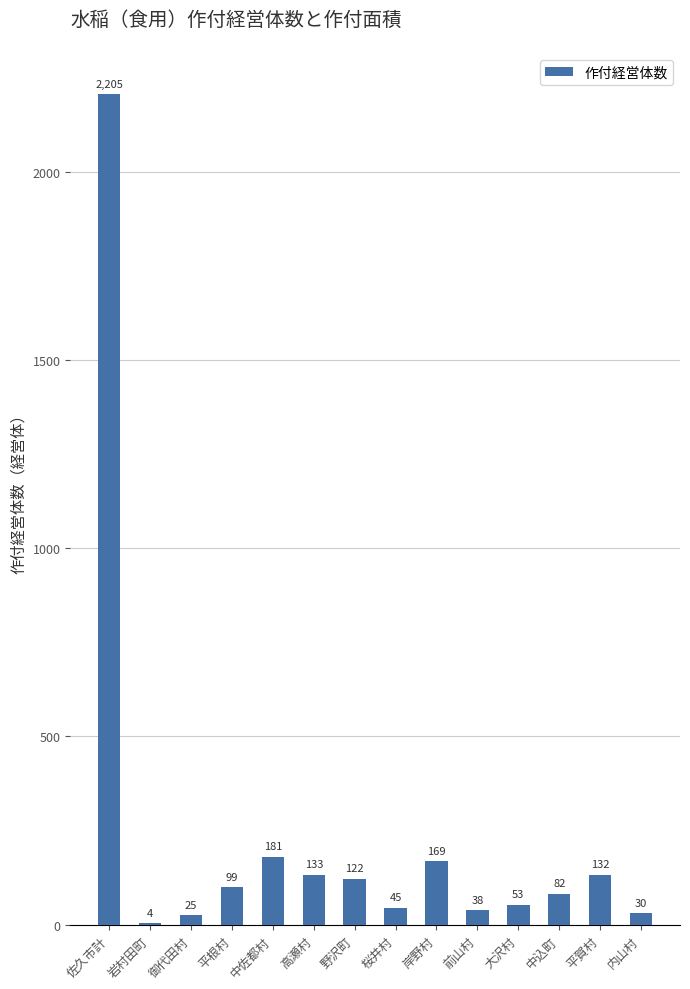

Which label corresponds to the largest value in the chart?

佐久市計